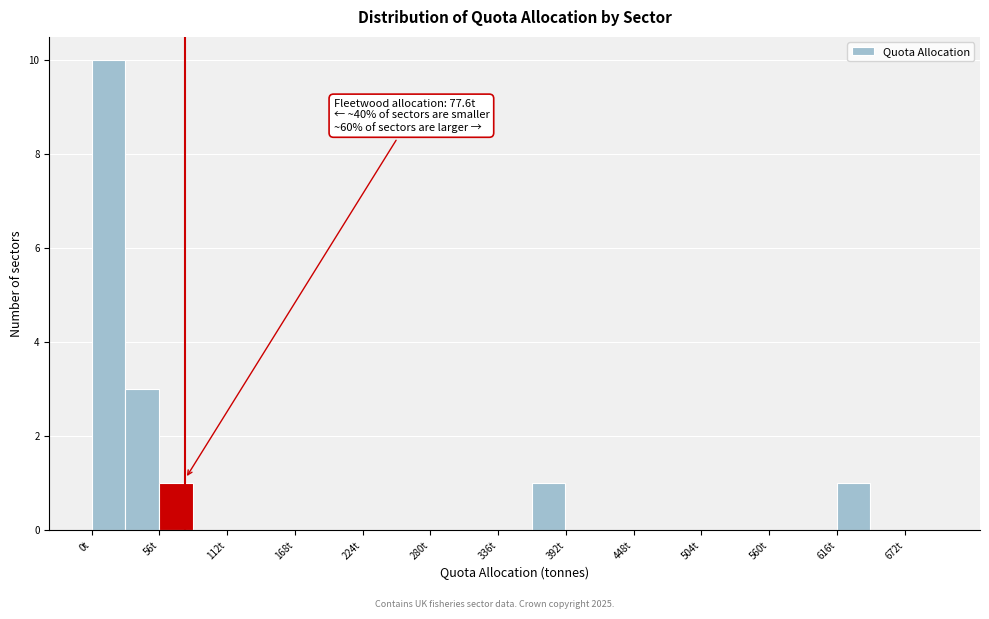

Around what value on the x-axis is the tallest bar? Give the approximate position of its centre, as read against the axis.

10